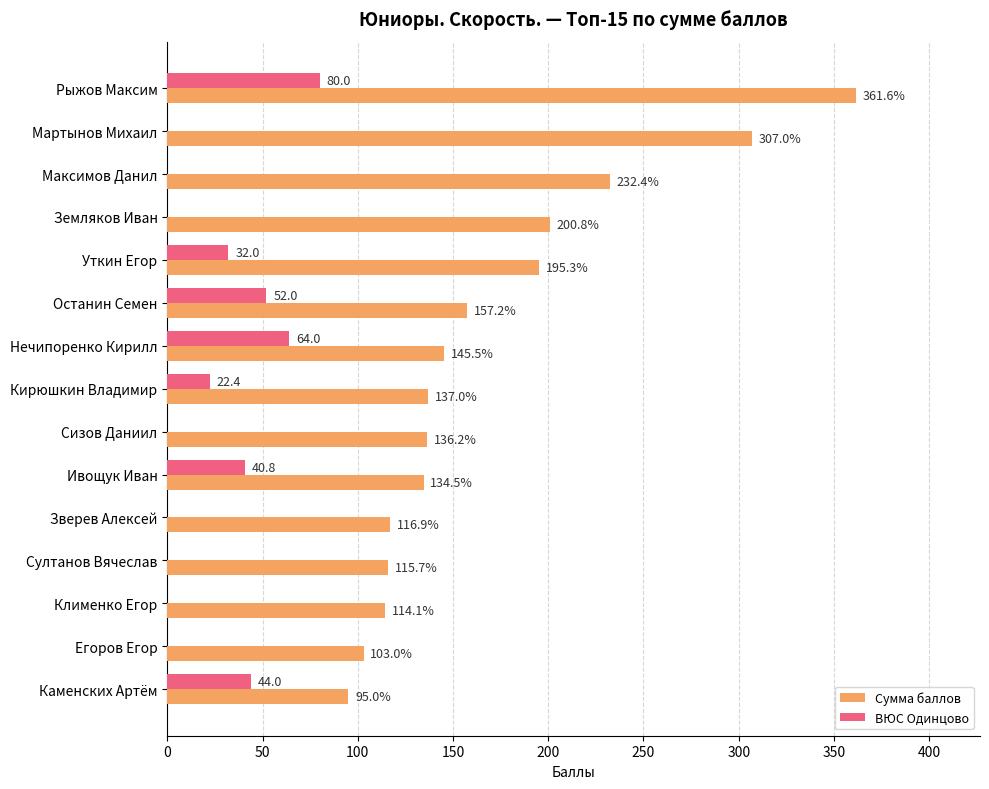

Is it true that ВЮС Одинцово equals 66.5 at Каменских Артём?

False